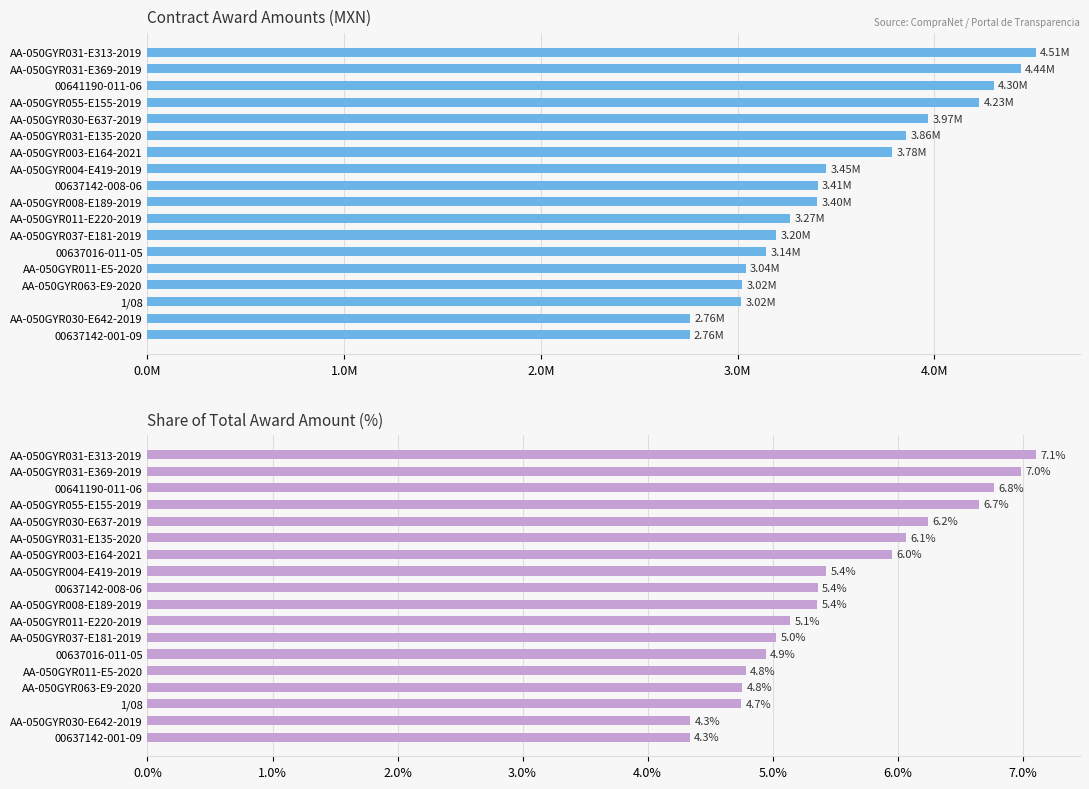

The awards.value.amount series shows 3196814.0 at AA-050GYR037-E181-2019. True or false?

True